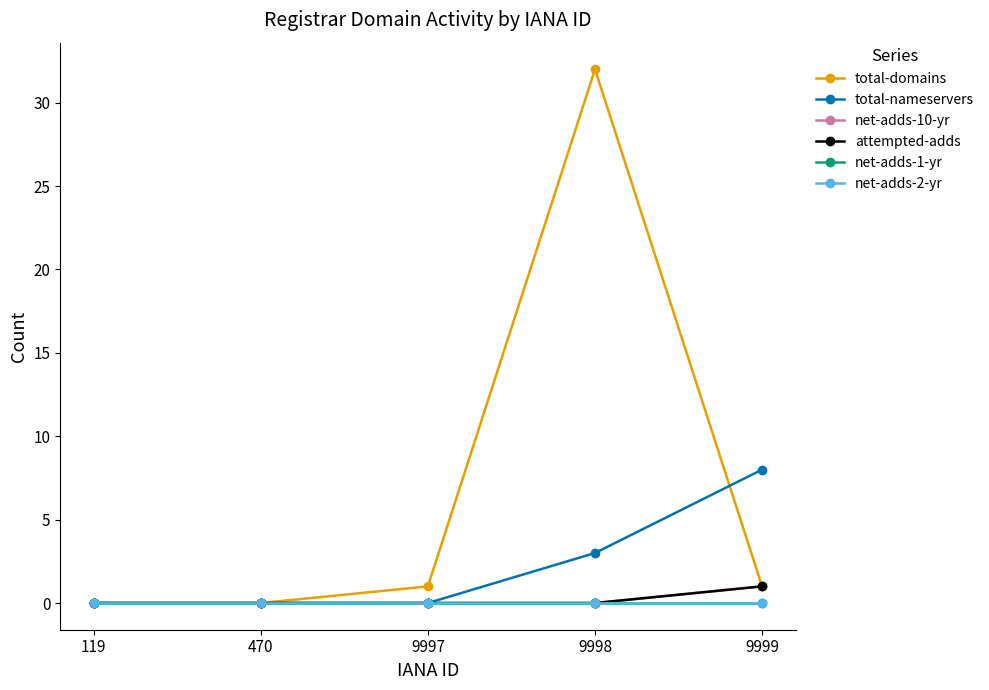

Which series has the widest spread of values?

total-domains